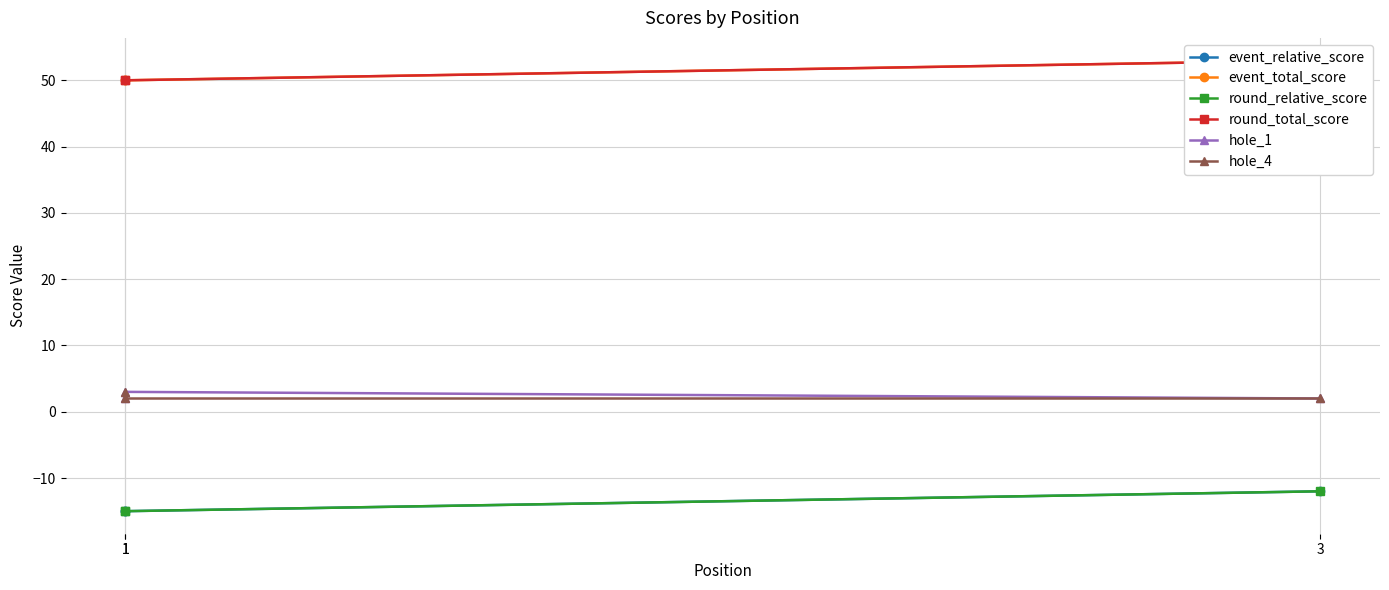

What is the value of the event_relative_score point at the 3rd from the left?

-12